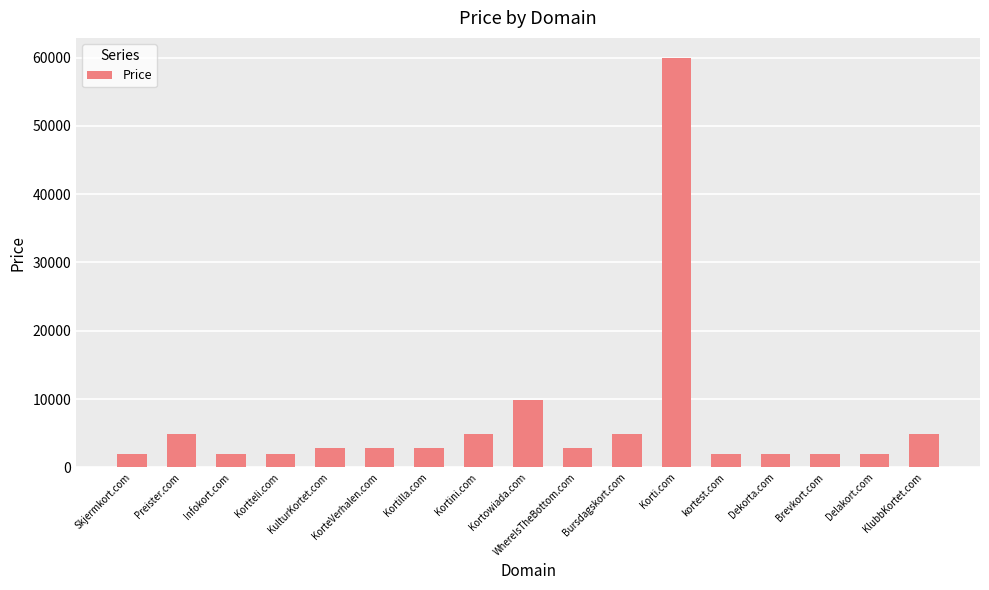

What is the minimum value shown in the chart?

1888